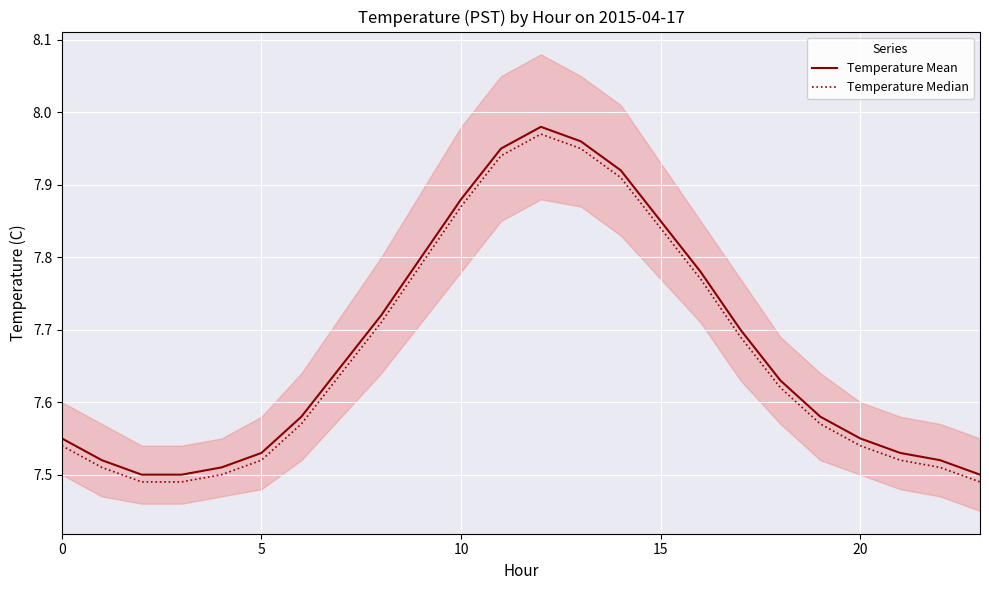

True or false: Temperature Median has more than 1 interior local peaks.

False